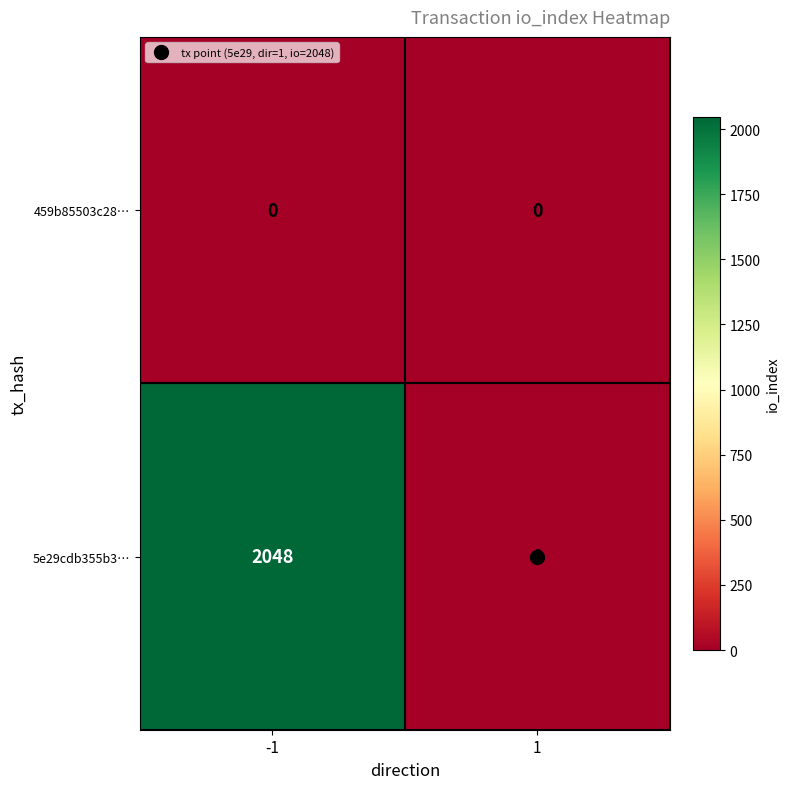

At how many categories does at least one series exceed 423?

1